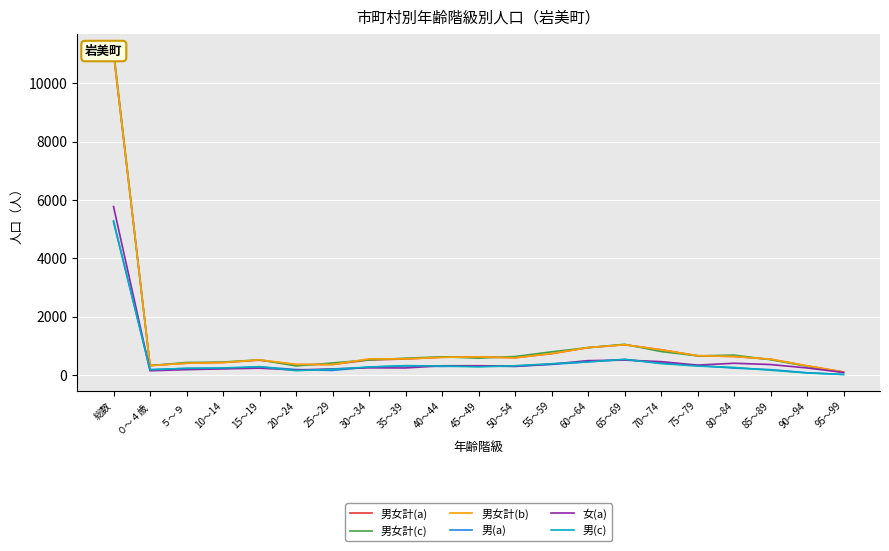

Does the chart display data point markers on the line(s)?

No